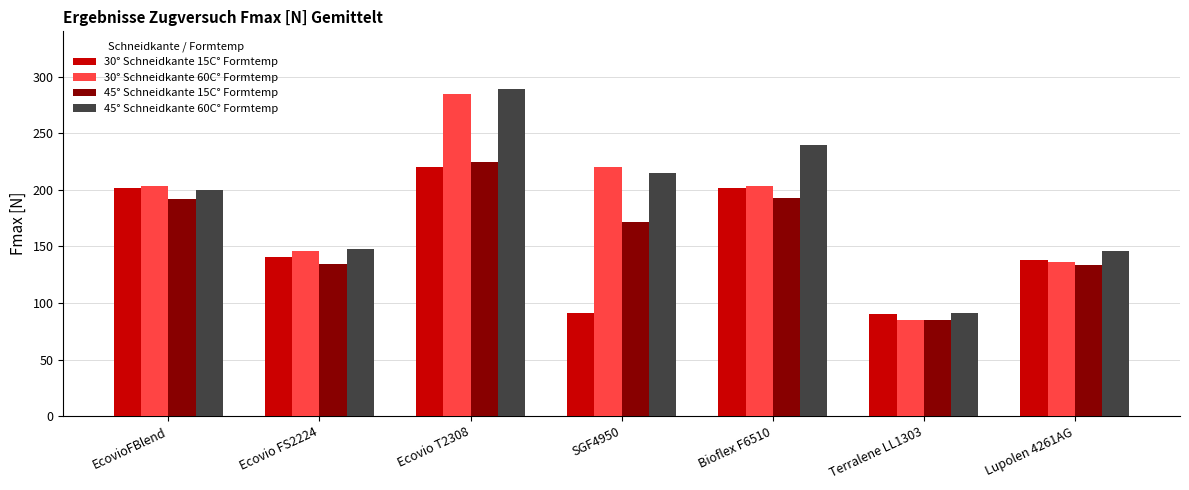

What is the difference between the maximum and minimum values in the 45° Schneidkante 15C° Formtemp series?

139.6